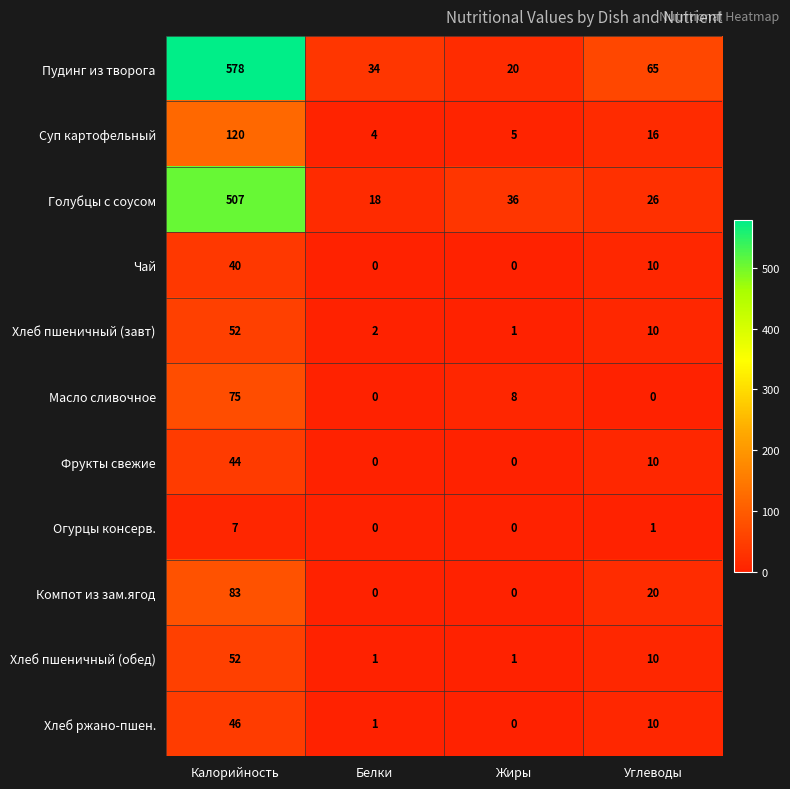

Which category has the highest value across all series?

Калорийность